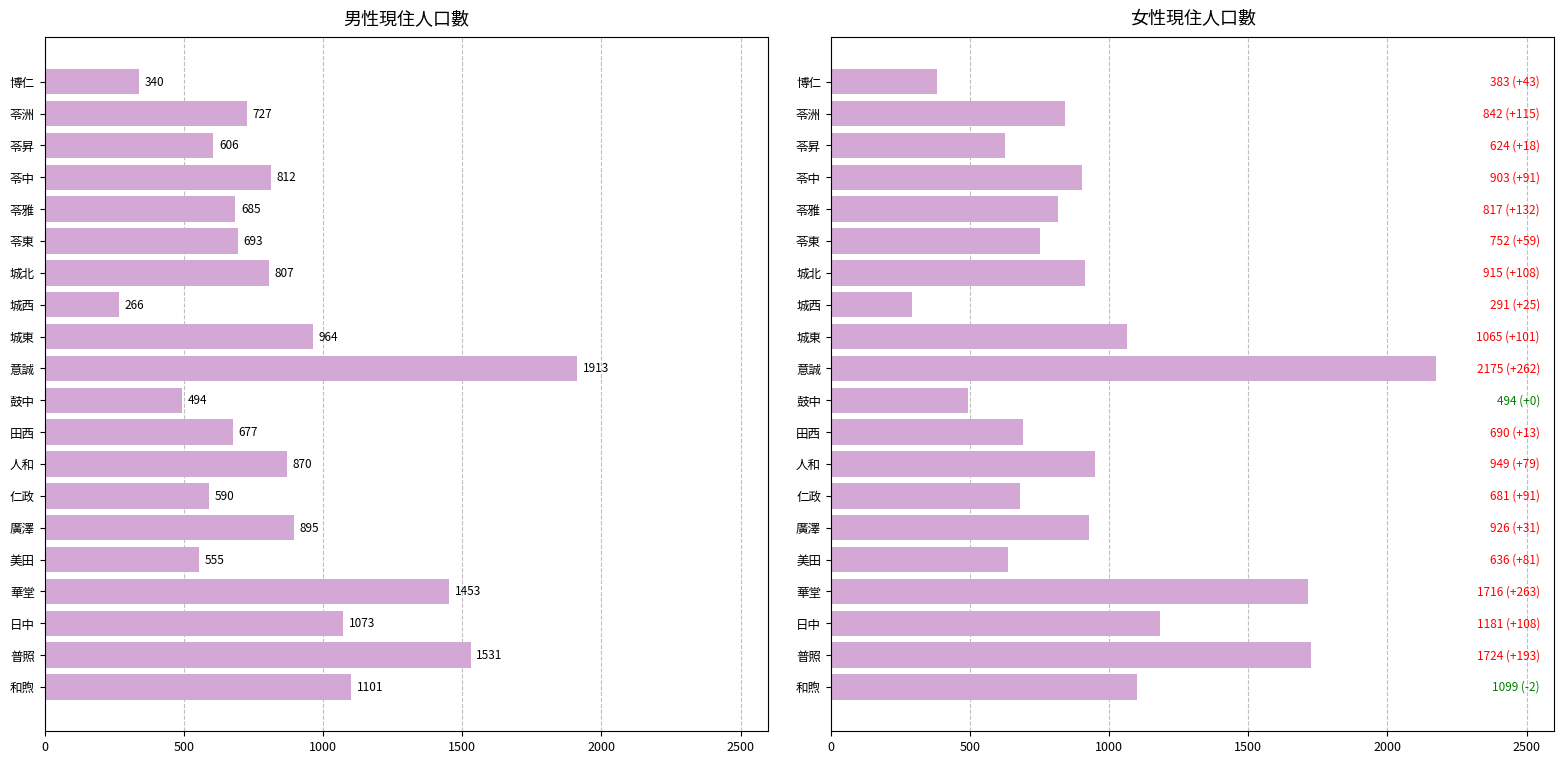

What position from the left is 華堂?

17